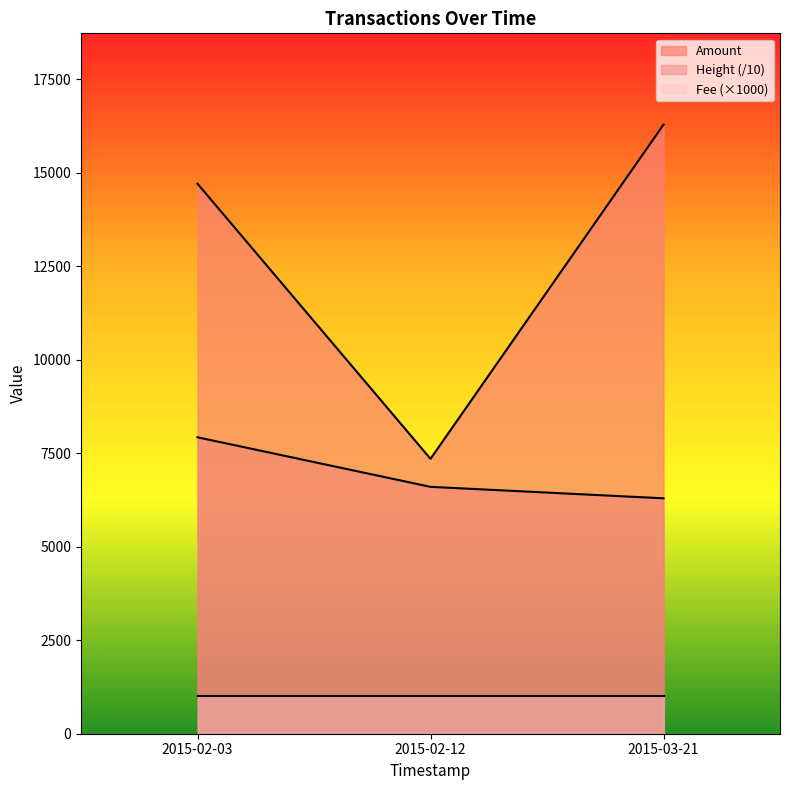

Rank the series by their maximum value, from lowest to highest.

Fee (×1000), Height (/10), Amount